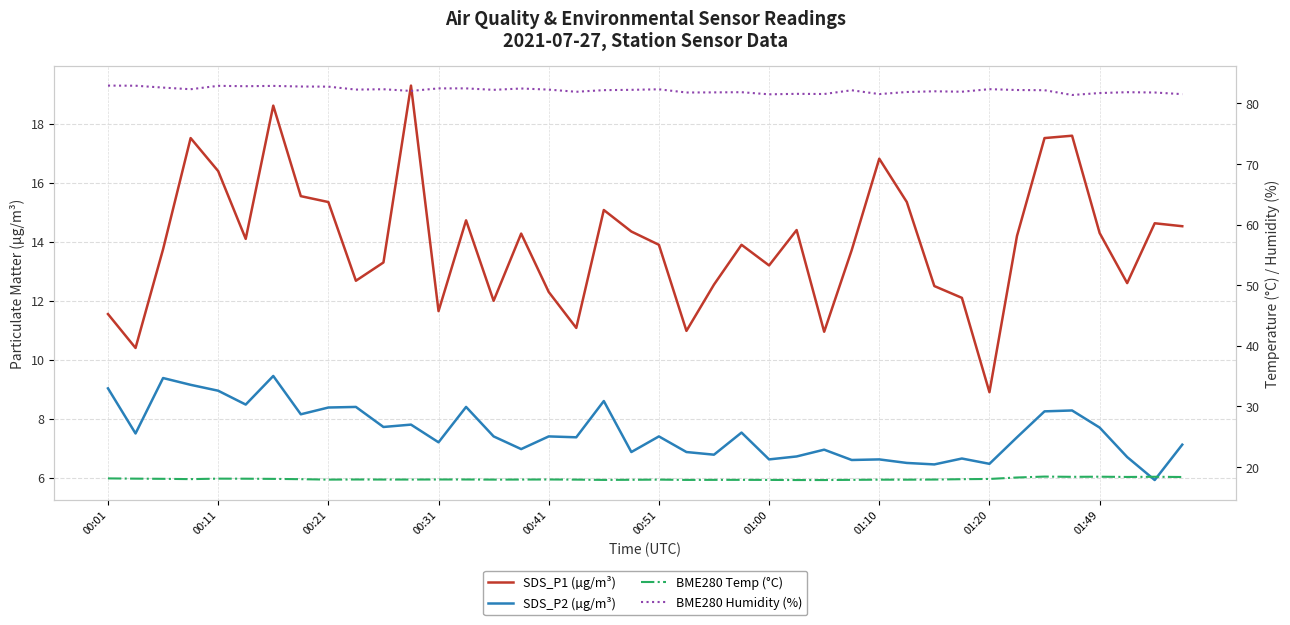

List the series in order of their peak value, lowest first.

SDS_P2 (µg/m³), BME280 Temp (°C), SDS_P1 (µg/m³), BME280 Humidity (%)